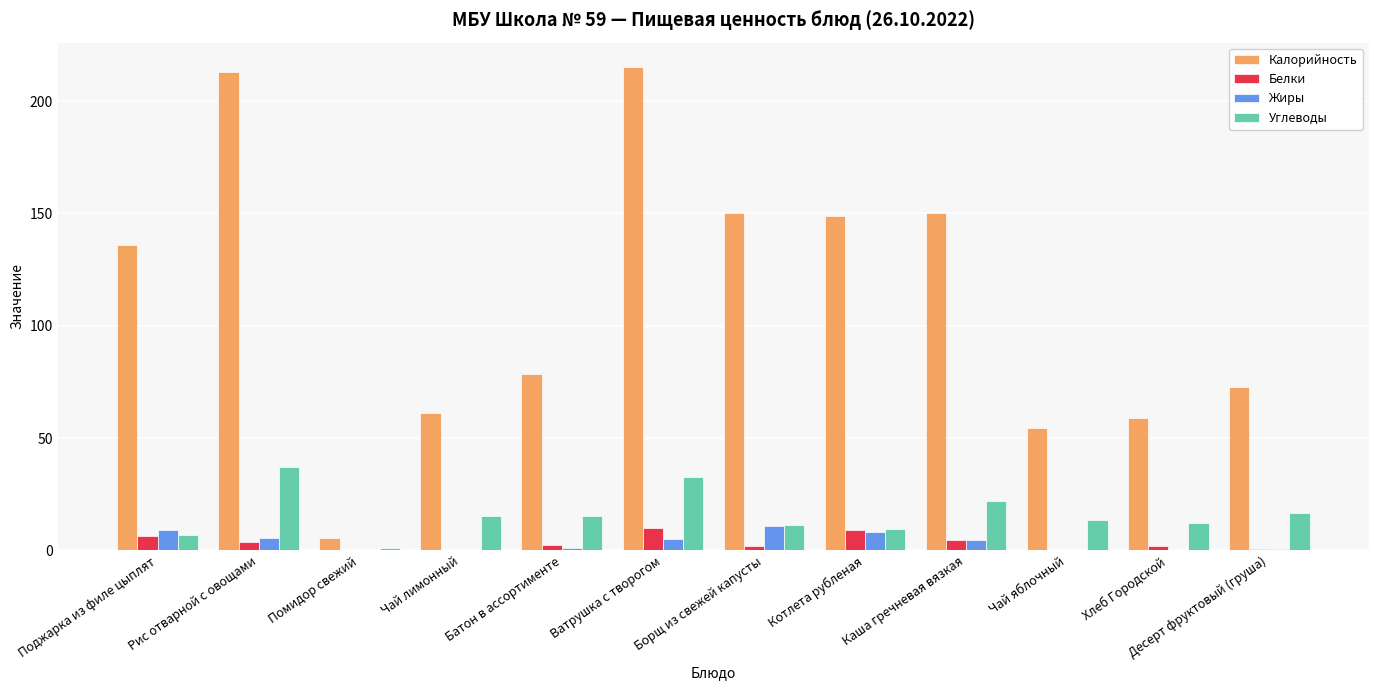

What is the average value of the Белки series?

3.4